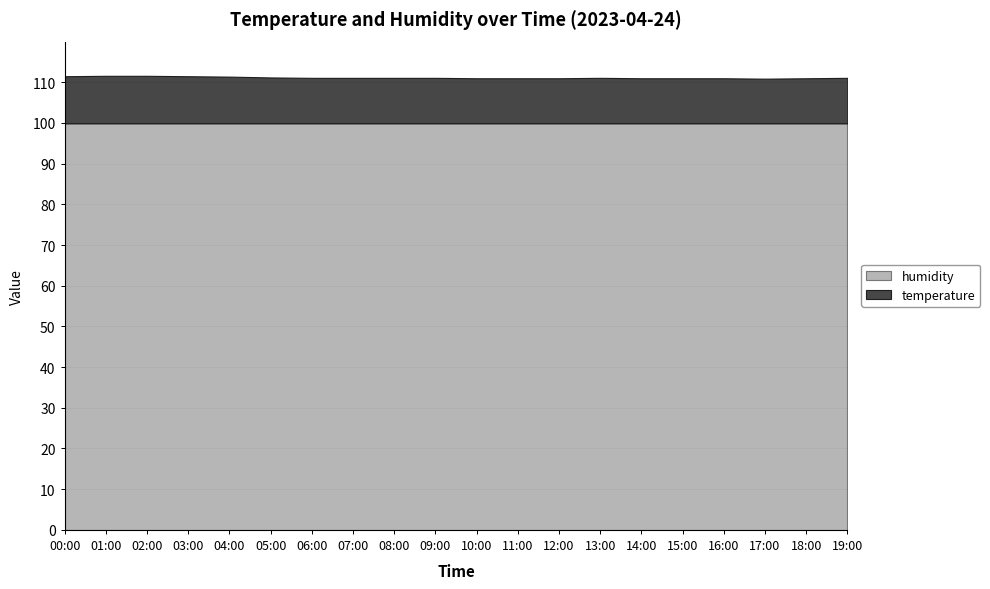

What is the label of the 6th point from the right?

14:00